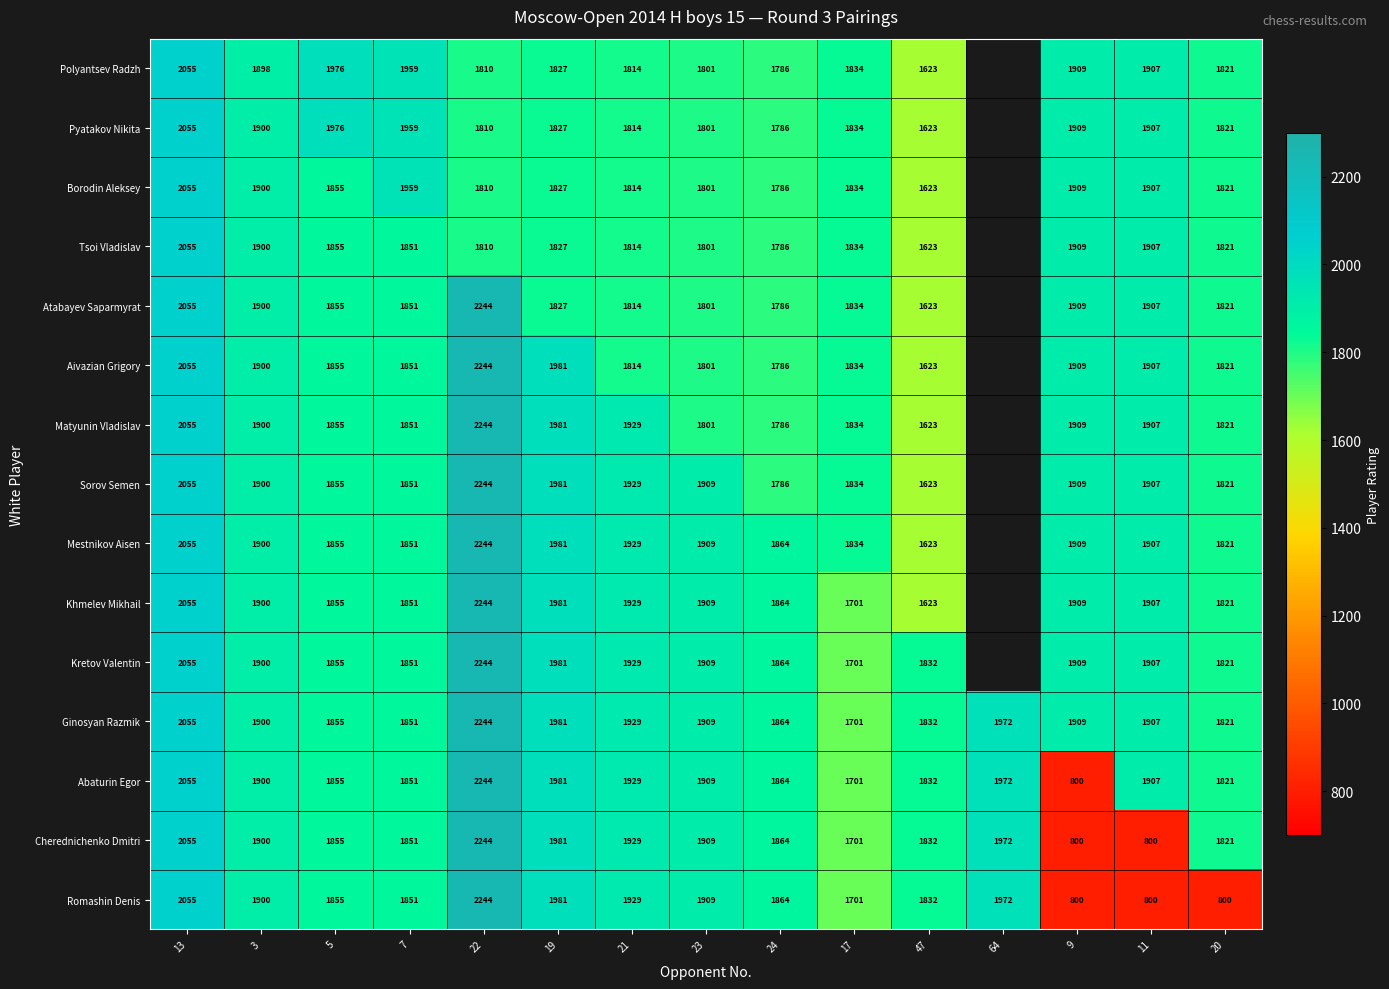

Between 19 and 22, which is larger?

19